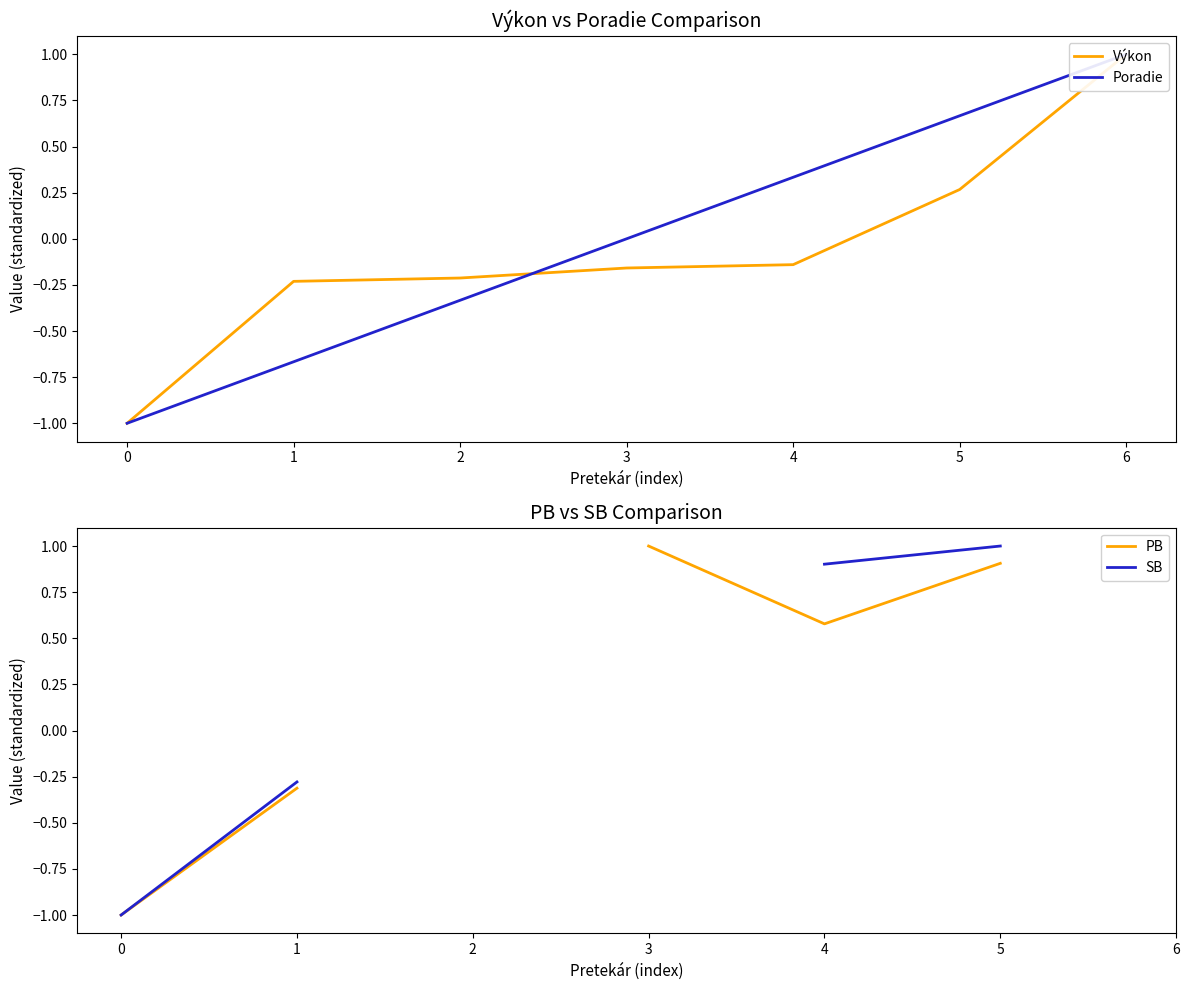

True or false: Výkon has a value of -0.2 at 3.

True